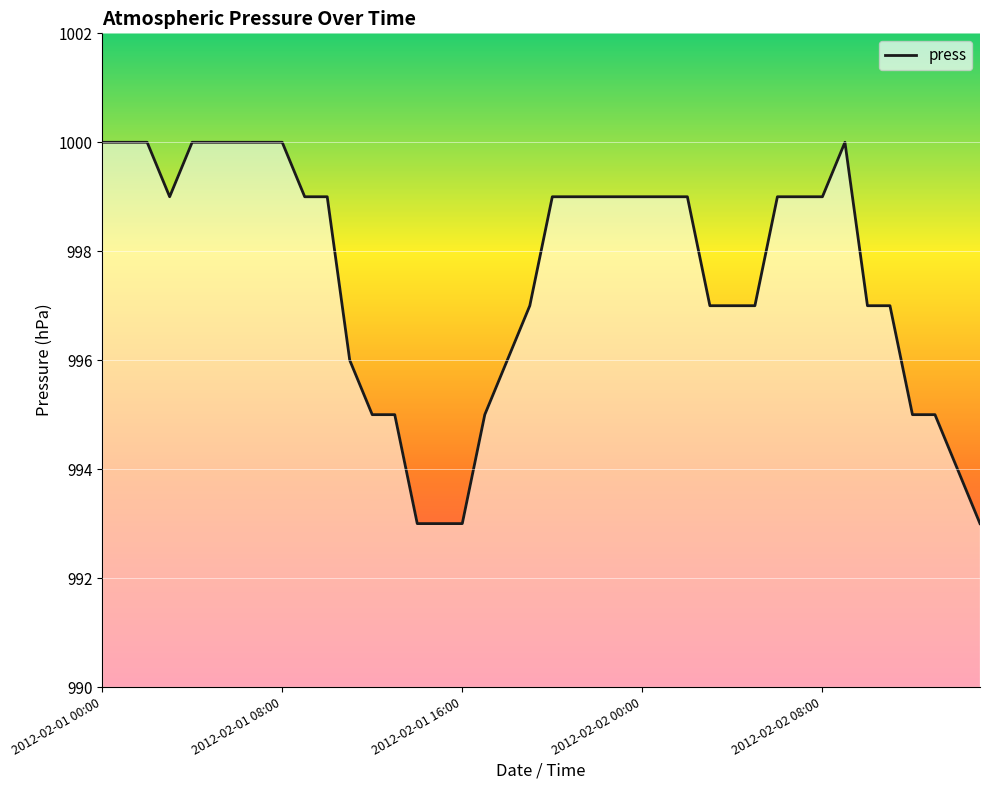

What is the maximum value shown in the chart?

1000